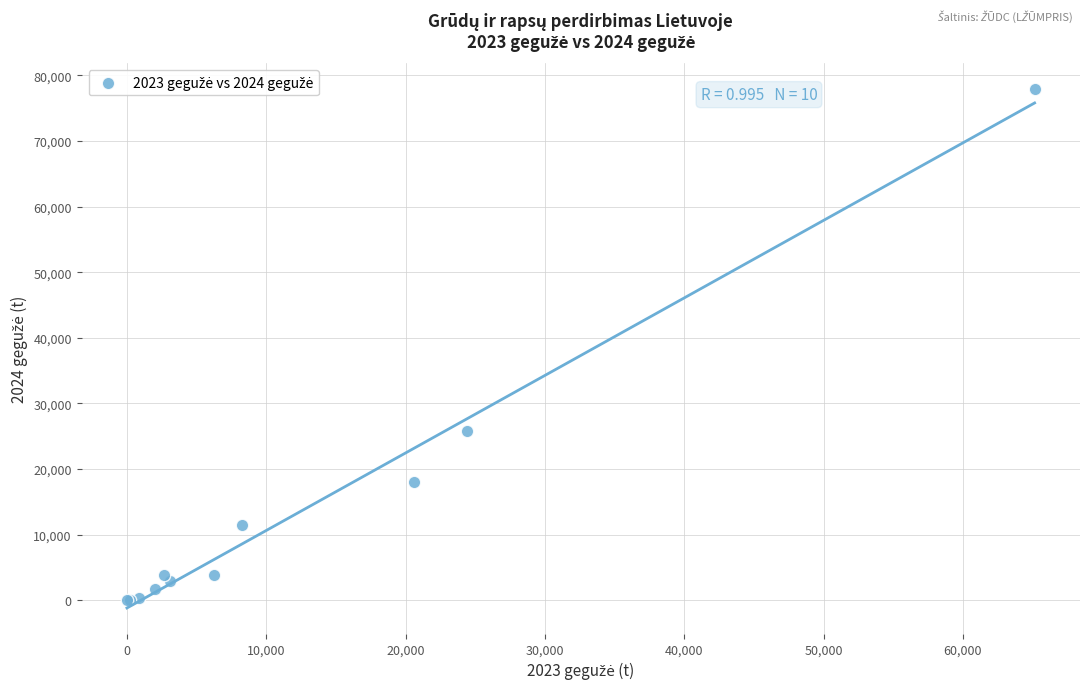

What Y value in the scatter plot is closest to 38940?

25737.7